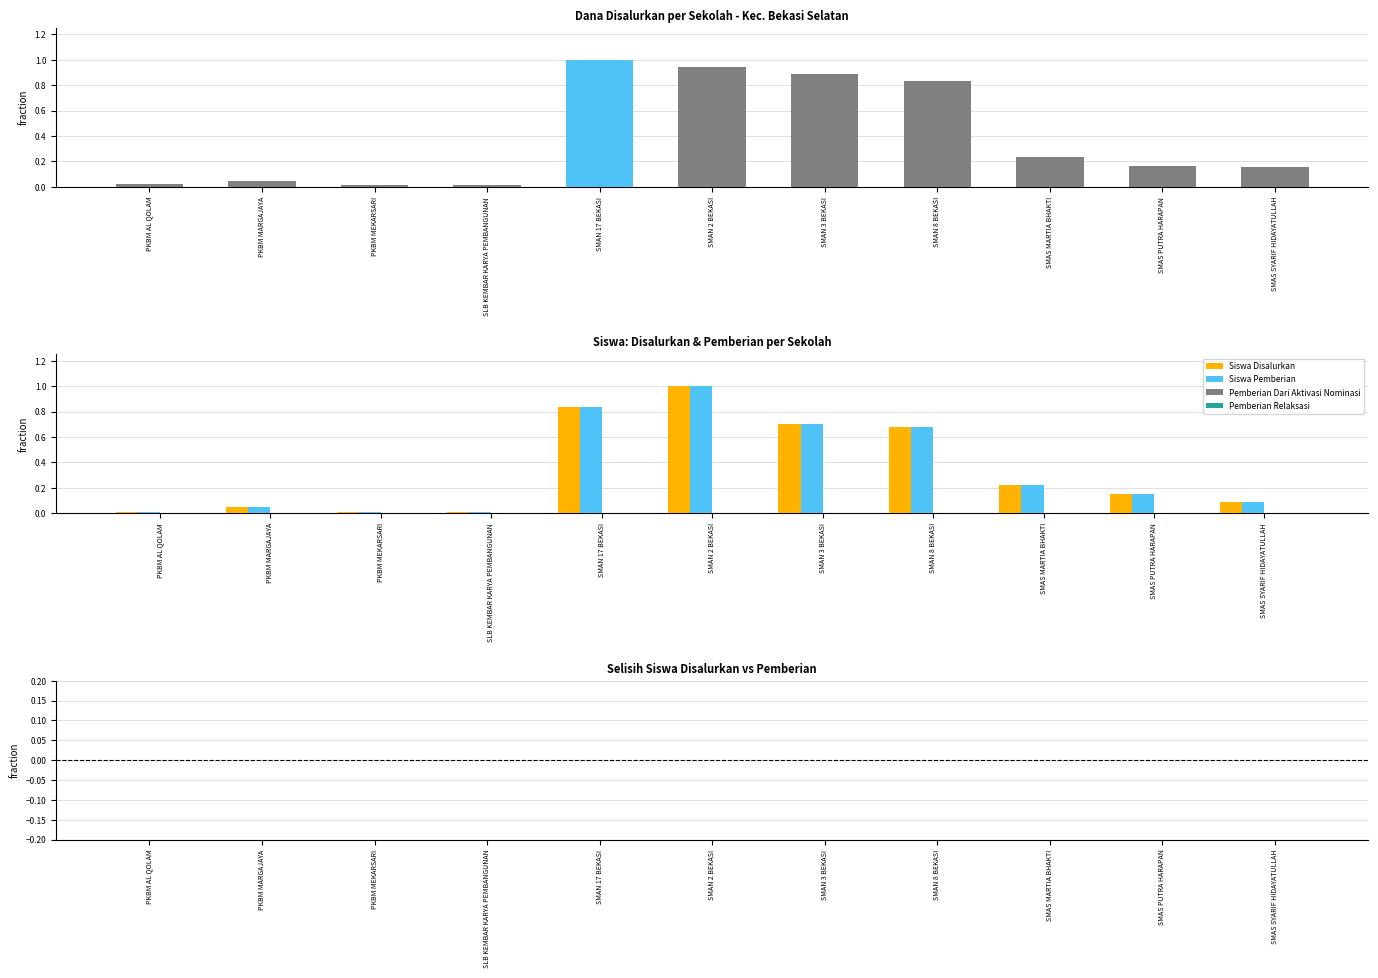

At which category is the sum across all series the highest?

SMAN 2 BEKASI